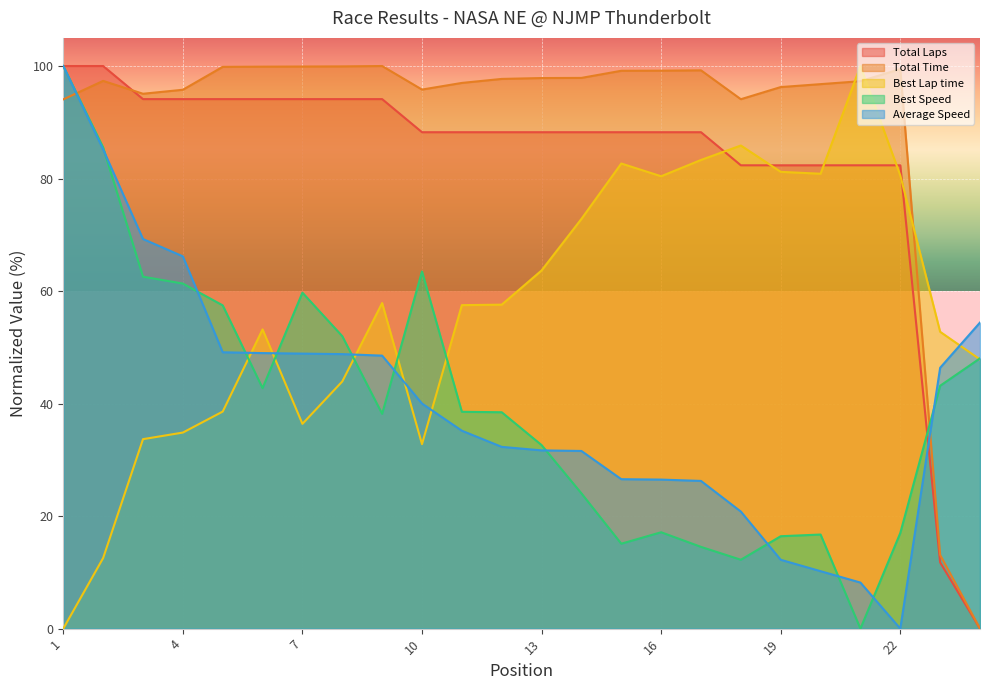

What is the difference between the Best Speed values at Luiz Serva and Robert Mesmer?

9.4